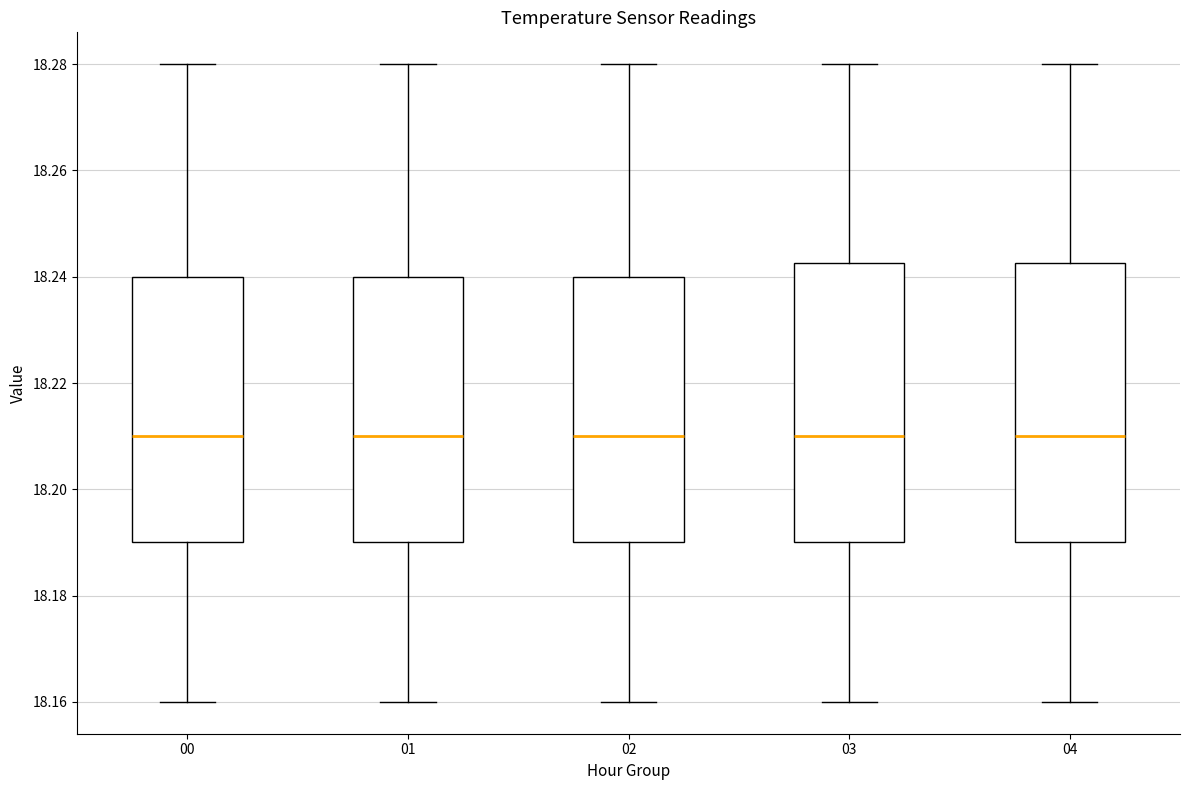

Reading left to right, read every box against the y-axis: the position of its median line, the range the box covers, and the ends of its whiskers. The values are not printed on the chart, so give them approximately, as read against the axis.

00: median 18.210, box 18.190 to 18.240, whiskers 18.160 to 18.280
01: median 18.210, box 18.190 to 18.240, whiskers 18.160 to 18.280
02: median 18.210, box 18.190 to 18.240, whiskers 18.160 to 18.280
03: median 18.210, box 18.190 to 18.242, whiskers 18.160 to 18.280
04: median 18.210, box 18.190 to 18.242, whiskers 18.160 to 18.280